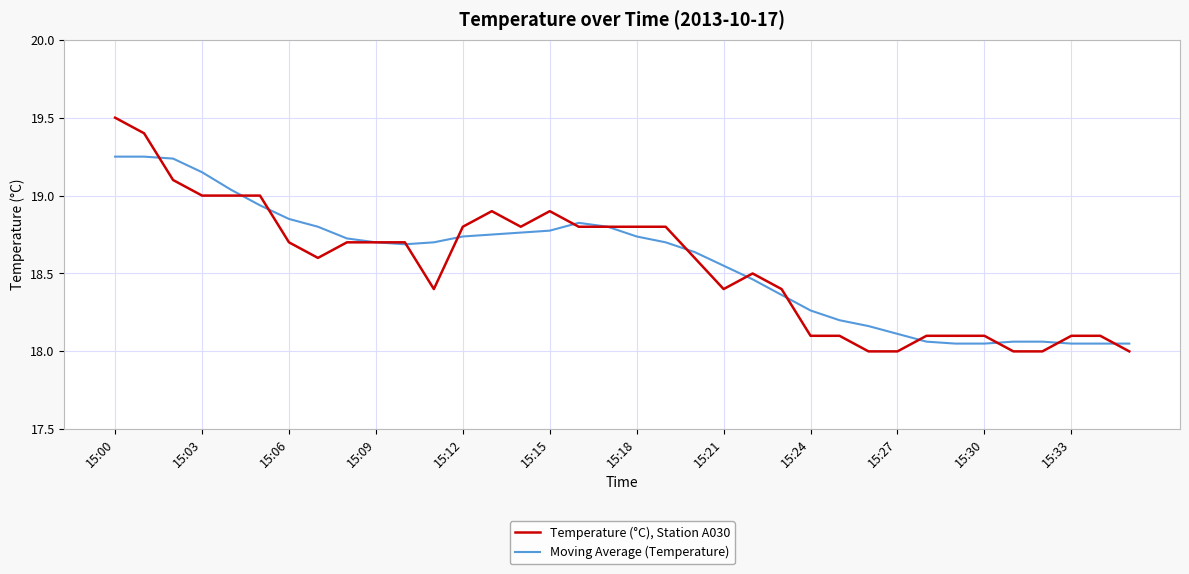

What is the minimum value shown in the chart?

18.0